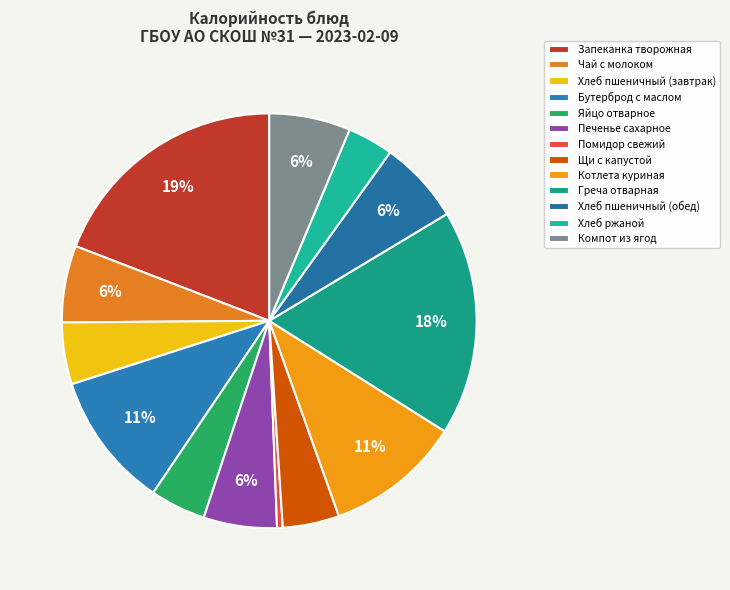

What percentage is the Хлеб пшеничный (завтрак) slice, to the nearest percent?

5%